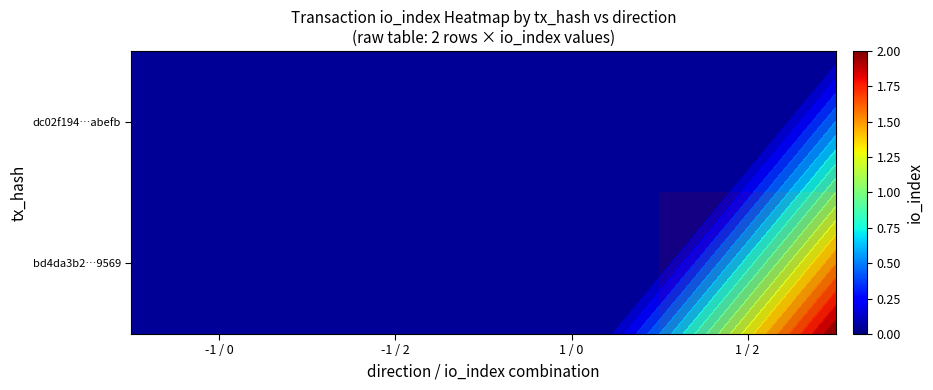

At -1 / 0, list the series in order from largest to smallest.

dc02f194…abefb, bd4da3b2…9569